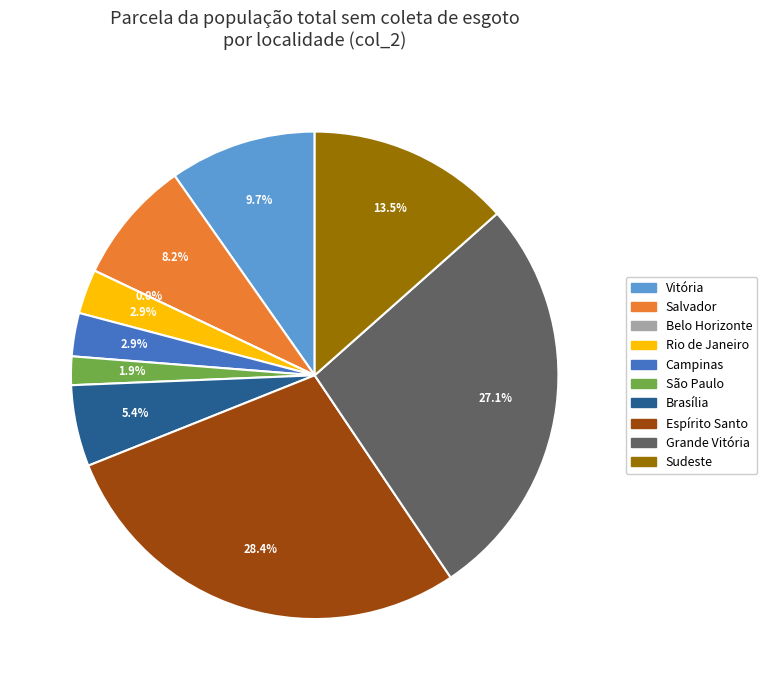

Which slice is the largest?

Espírito Santo